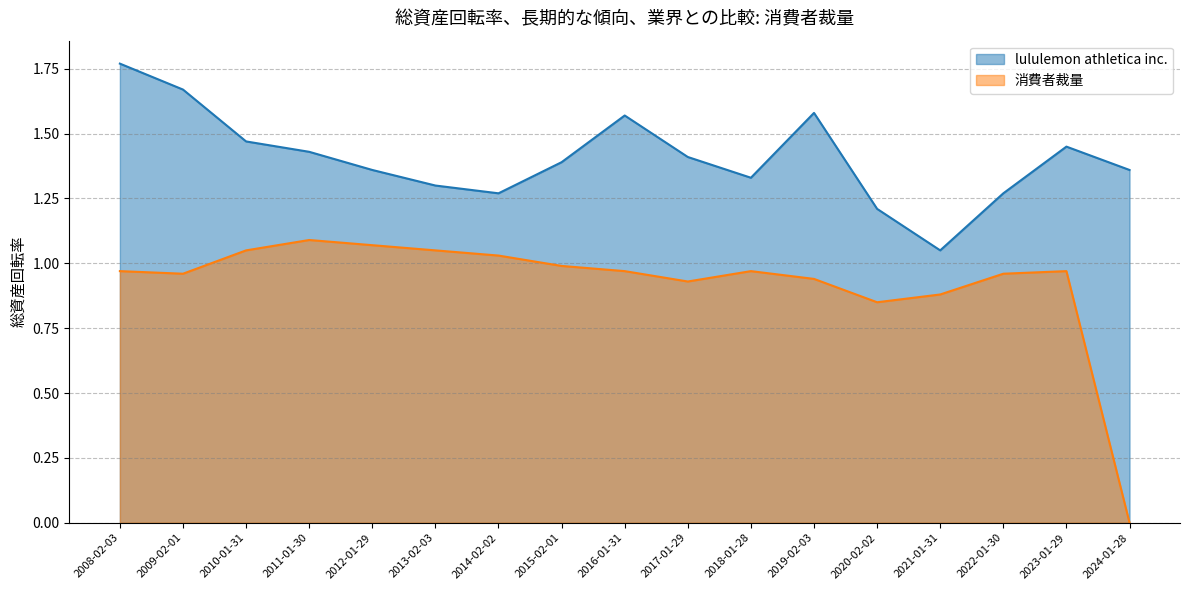

Reading left to right, transcribe all the data shown in this chart.

lululemon athletica inc.: 1.8	1.7	1.5	1.4	1.4	1.3	1.3	1.4	1.6	1.4	1.3	1.6	1.2	1.1	1.3	1.4	1.4
消費者裁量: 1.0	1.0	1.1	1.1	1.1	1.1	1.0	1.0	1.0	0.9	1.0	0.9	0.8	0.9	1.0	1.0	0.0